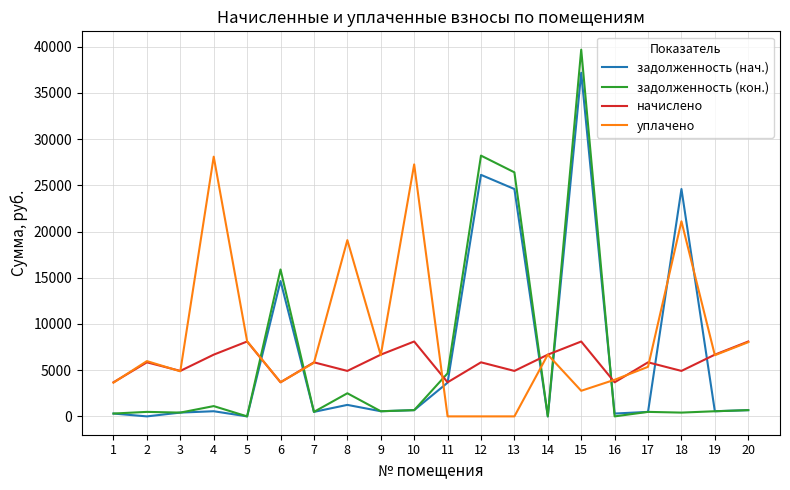

What is the greatest value displayed?

39684.5